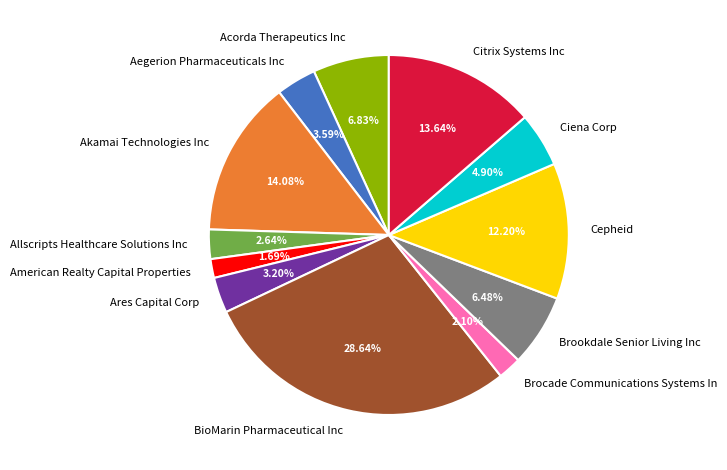

The American Realty Capital Properties slice represents 2% of the pie. True or false?

True